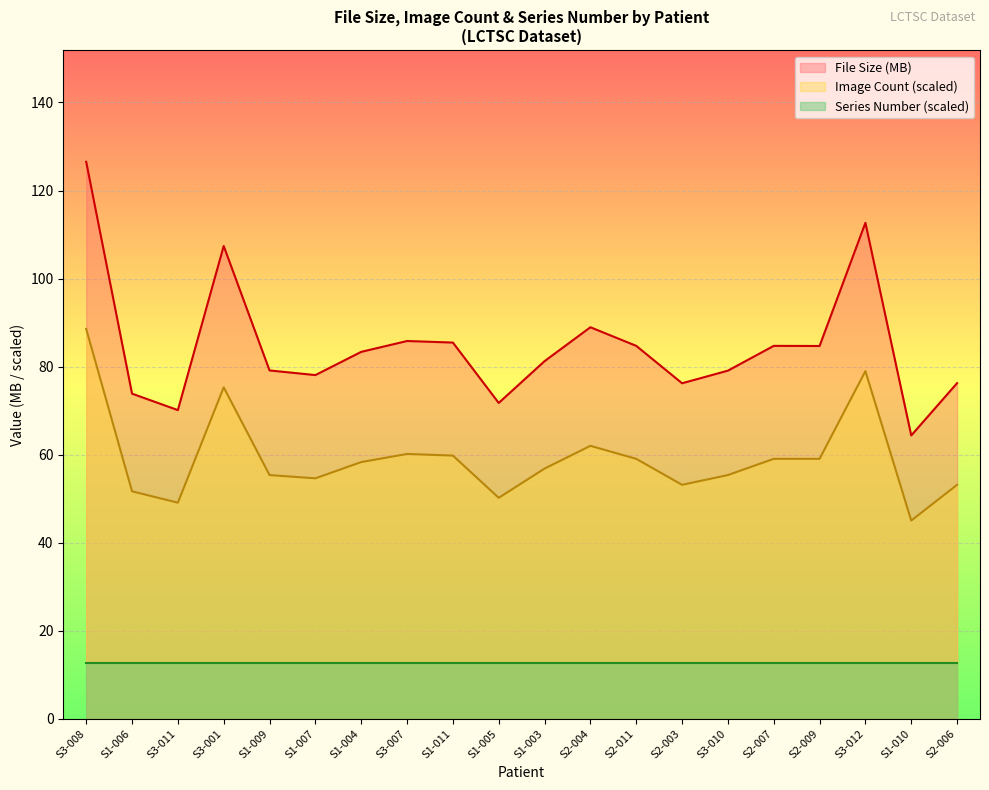

True or false: Image Count has more than 2 points higher than both neighbors.

True